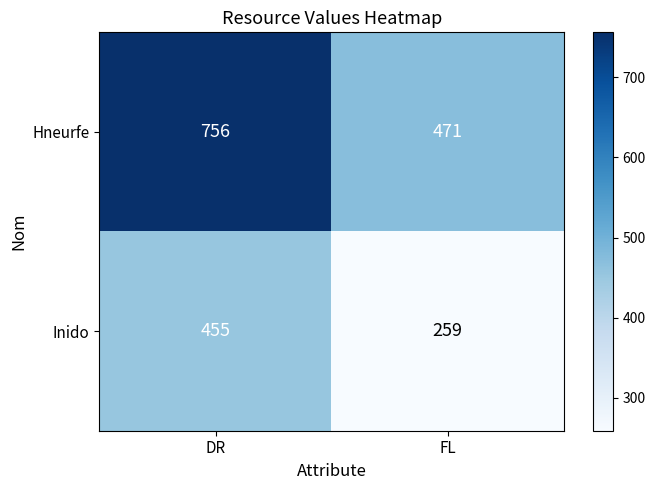

What is the approximate value of Inido at DR?

455